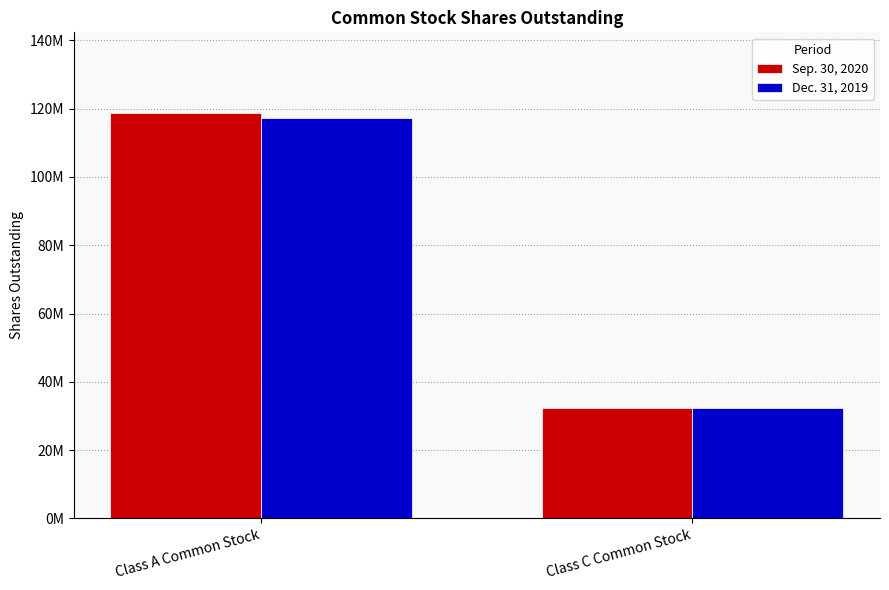

Are the bars horizontal?

No